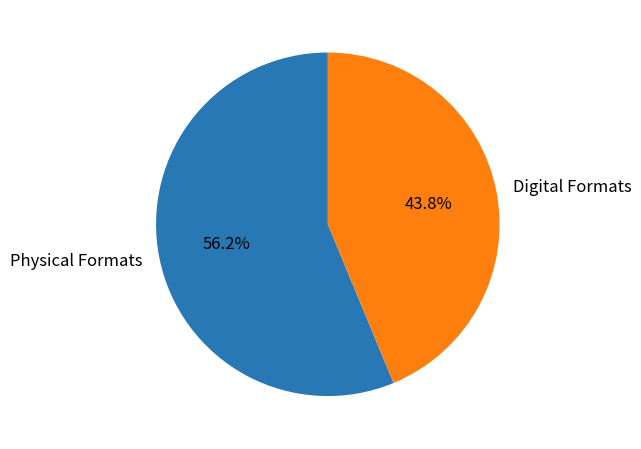

Does Physical Formats account for over 50% of the chart?

Yes